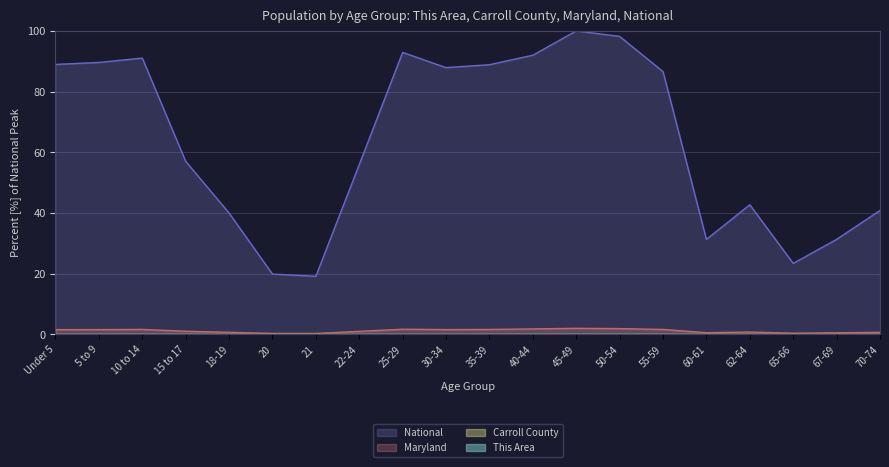

True or false: This Area and Maryland cross at least once.

False